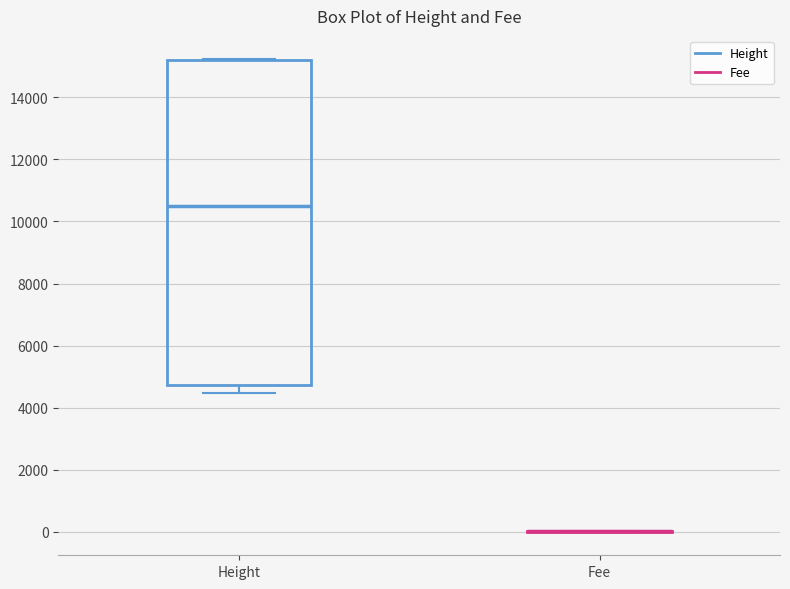

Reading left to right, read every box against the y-axis: the position of its median line, the range the box covers, and the ends of its whiskers. The values are not printed on the chart, so give them approximately, as read against the axis.

Height: median 10400, box 4800 to 15200, whiskers 4400 to 15200
Fee: box collapsed to a line at 0, whiskers 0 to 0